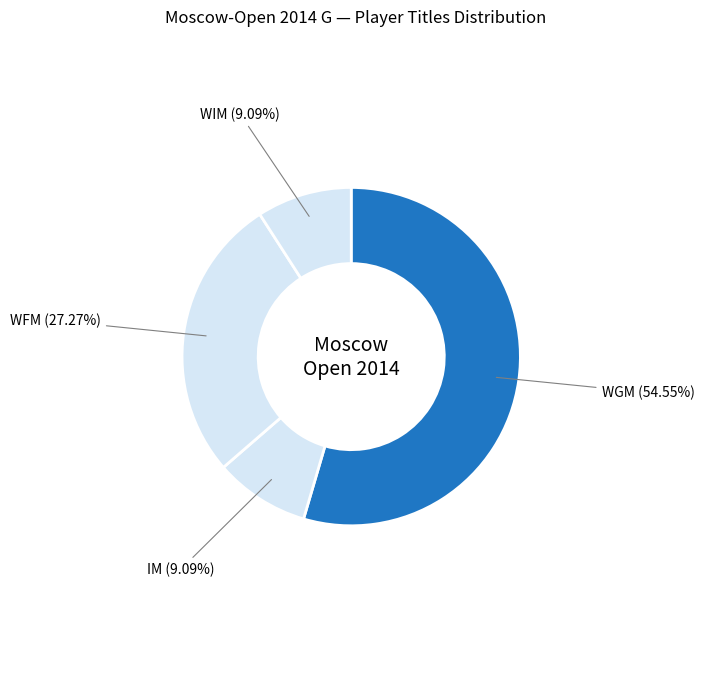

Does IM represent more than half of the total?

No